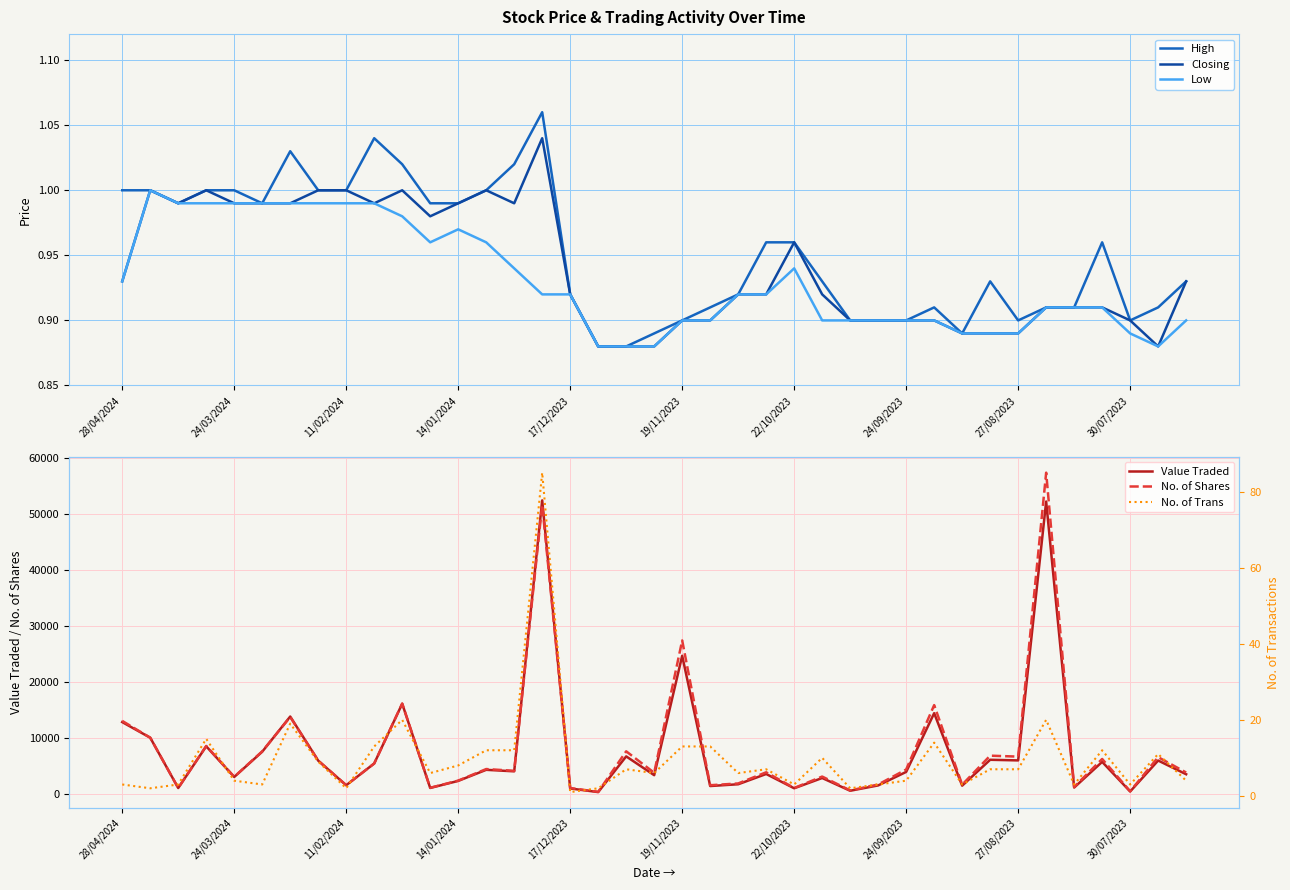

What is the highest value of the Value Traded series?

52439